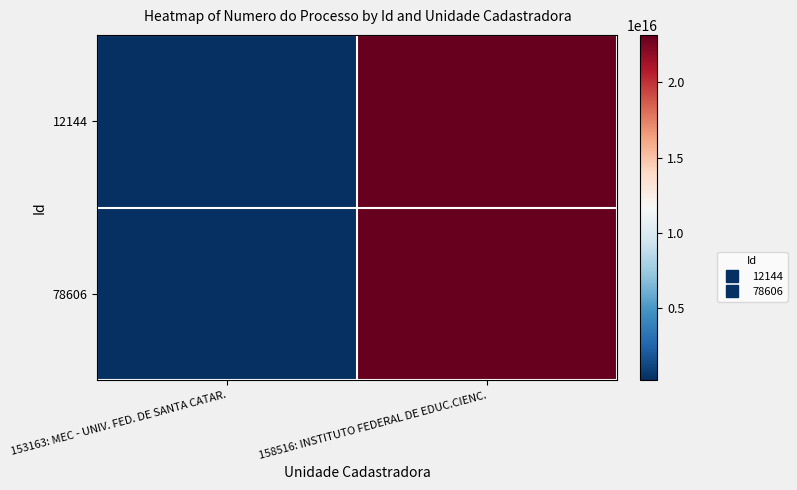

Which series has the largest total across all categories?

12144